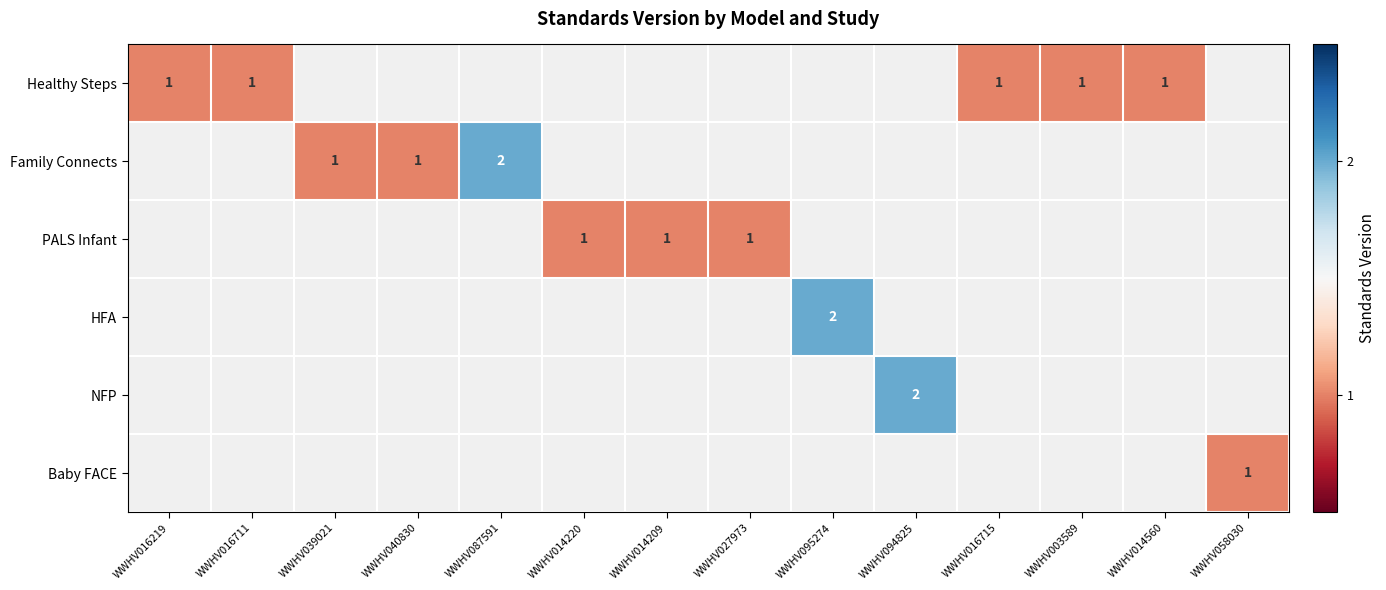

Which label corresponds to the largest value in the chart?

WWHV087591